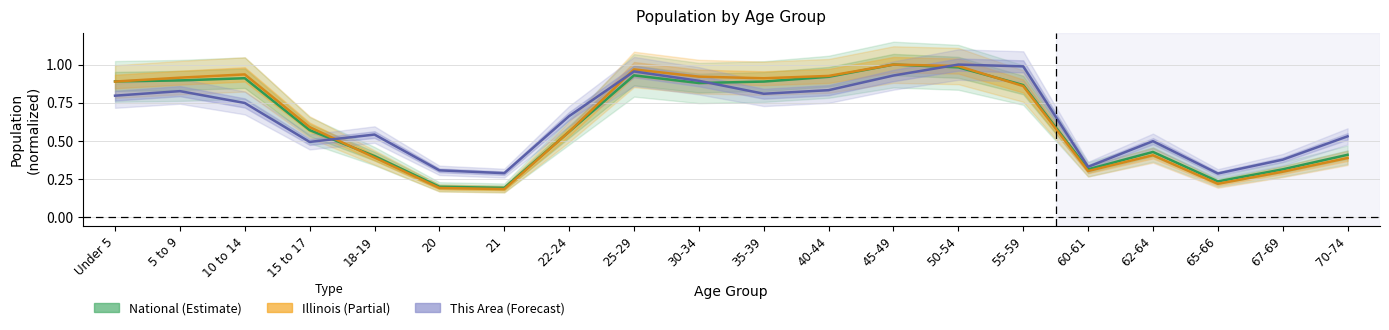

Reading left to right, list all the values displayed in this chart.

This Area: 0.8	0.8	0.7	0.5	0.5	0.3	0.3	0.7	1.0	0.9	0.8	0.8	0.9	1.0	1.0	0.3	0.5	0.3	0.4	0.5
Illinois: 0.9	0.9	0.9	0.6	0.4	0.2	0.2	0.6	1.0	0.9	0.9	0.9	1.0	1.0	0.9	0.3	0.4	0.2	0.3	0.4
National: 0.9	0.9	0.9	0.6	0.4	0.2	0.2	0.6	0.9	0.9	0.9	0.9	1.0	1.0	0.9	0.3	0.4	0.2	0.3	0.4